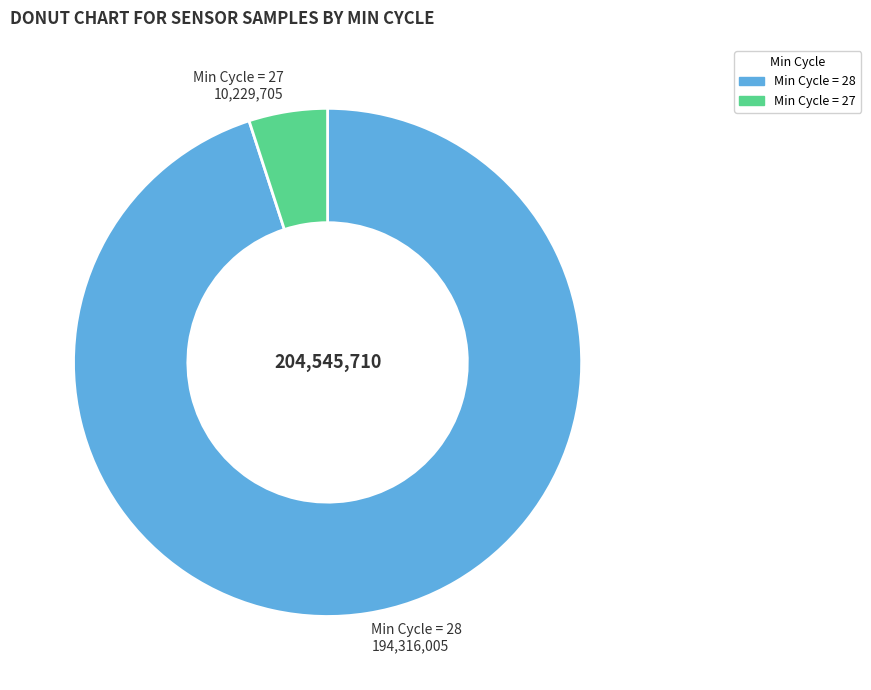

Is there any slice that represents more than half of the pie?

Yes